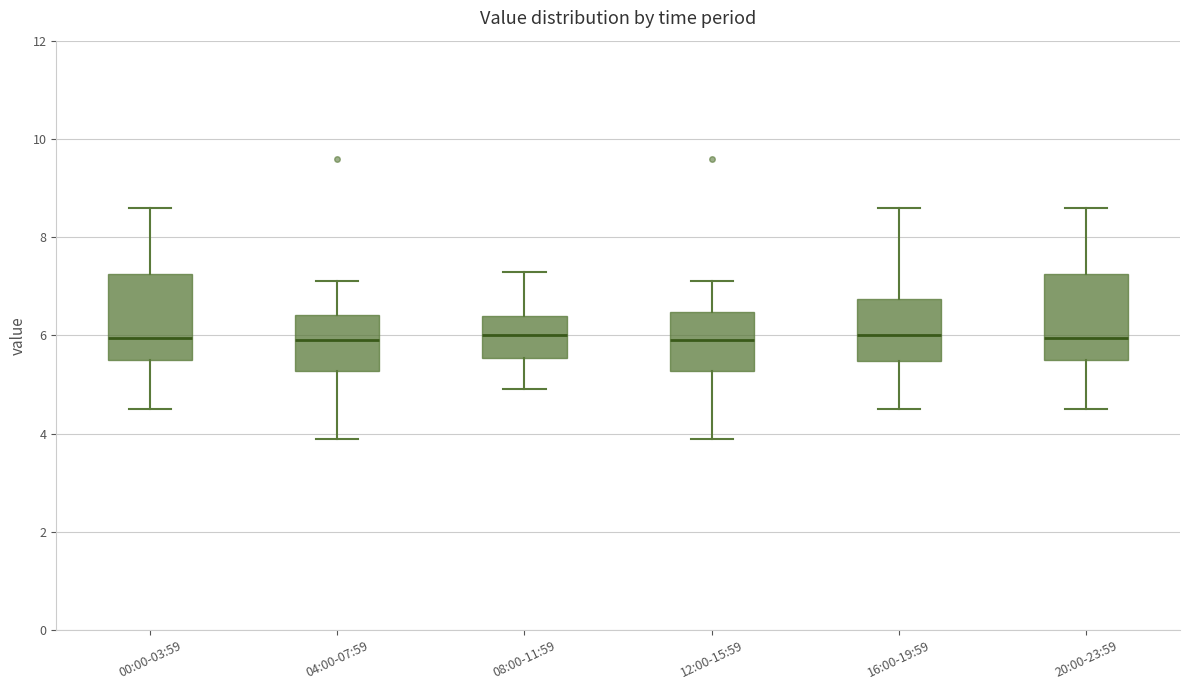

Reading left to right, transcribe this box plot: for each box, give where its median line is, the range the box spans, and where its two whiskers end, as read against the y-axis. The values are not printed on the chart, so give them approximately, as read against the axis.

00:00-03:59: median 6.0, box 5.6 to 7.2, whiskers 4.6 to 8.6
04:00-07:59: median 6.0, box 5.2 to 6.4, whiskers 4.0 to 7.2
08:00-11:59: median 6.0, box 5.6 to 6.4, whiskers 5.0 to 7.4
12:00-15:59: median 6.0, box 5.2 to 6.4, whiskers 4.0 to 7.2
16:00-19:59: median 6.0, box 5.4 to 6.8, whiskers 4.6 to 8.6
20:00-23:59: median 6.0, box 5.6 to 7.2, whiskers 4.6 to 8.6